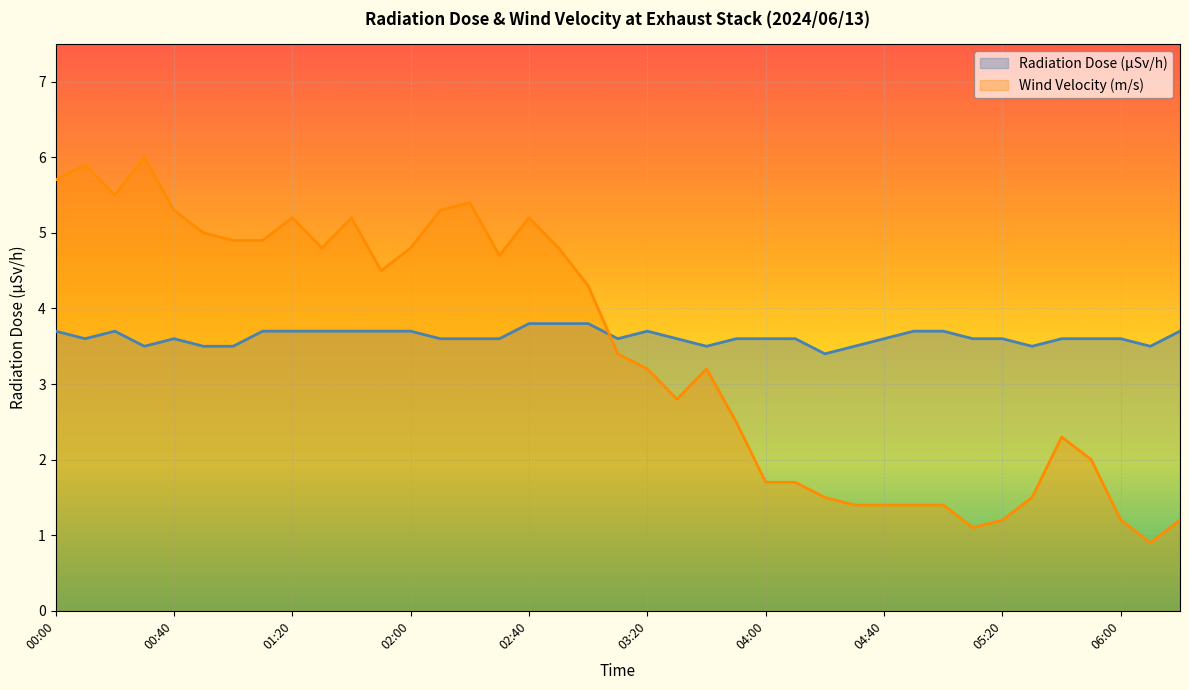

In Wind Velocity (m/s), how many points are lower than both neighbors (excluding endpoints)?

7